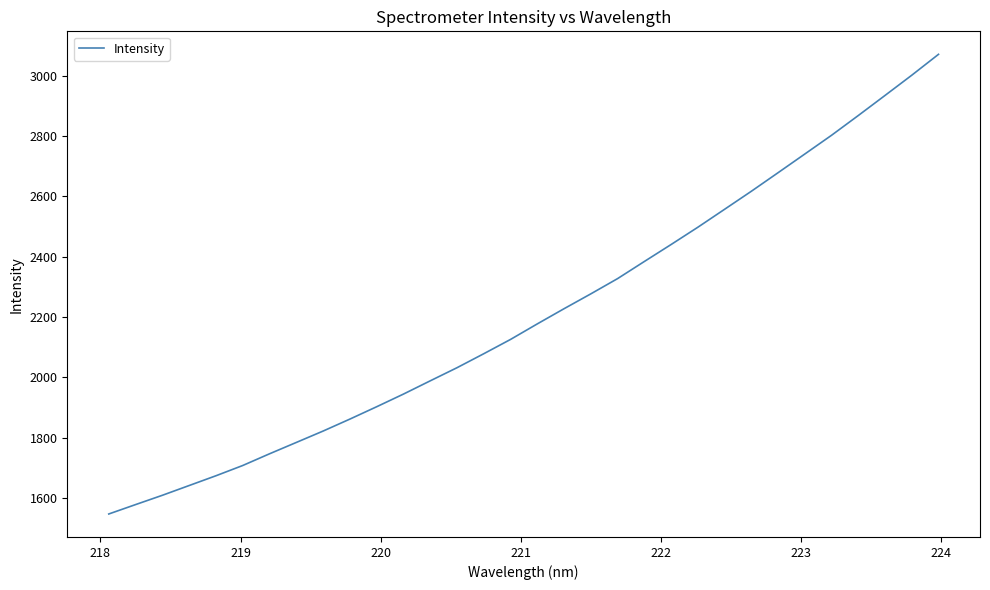

What is the difference between the maximum and minimum values?

1524.1